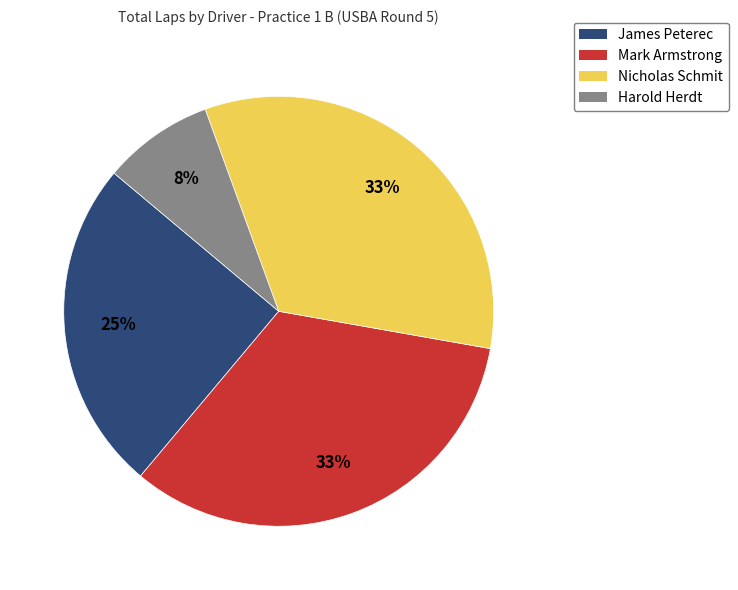

What percentage is the Nicholas Schmit slice, to the nearest percent?

33%